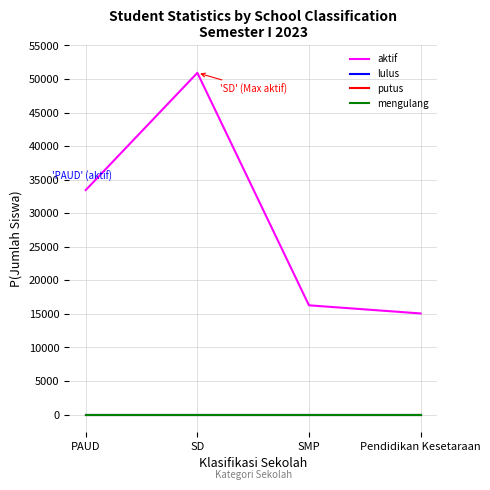

Is this an area chart (filled region under the line)?

No